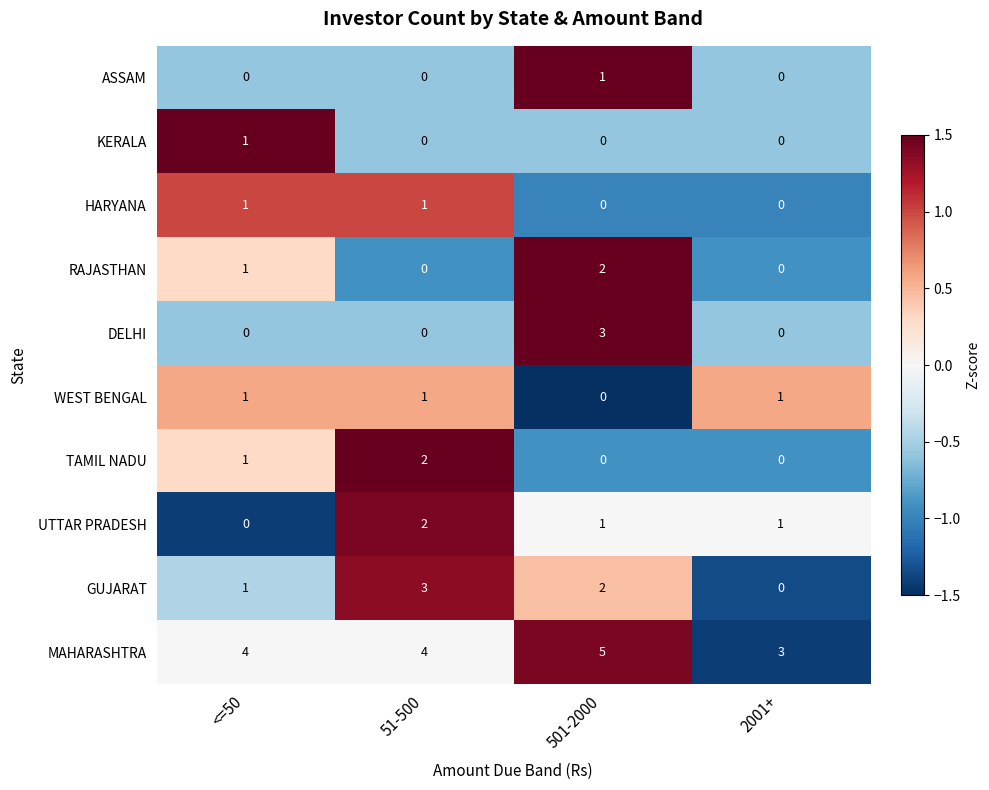

At which category is the sum across all series the highest?

501-2000